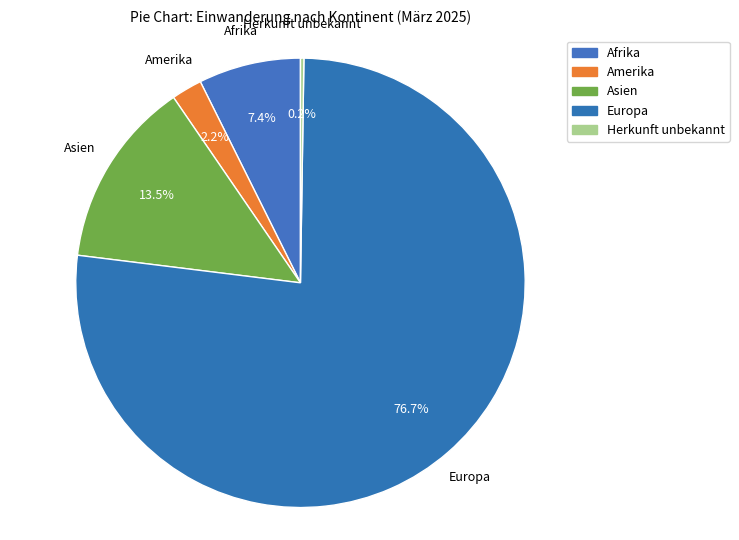

Is there any slice that represents more than half of the pie?

Yes